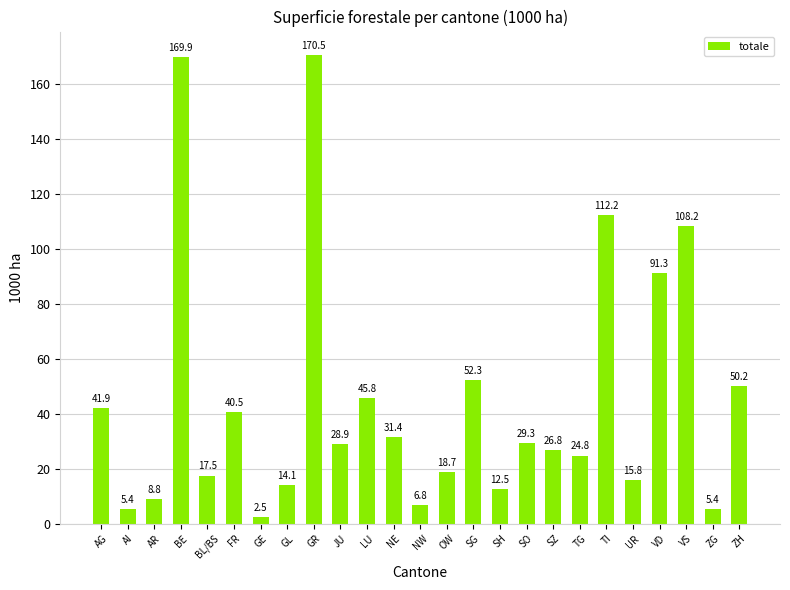

What is the average value?

45.3